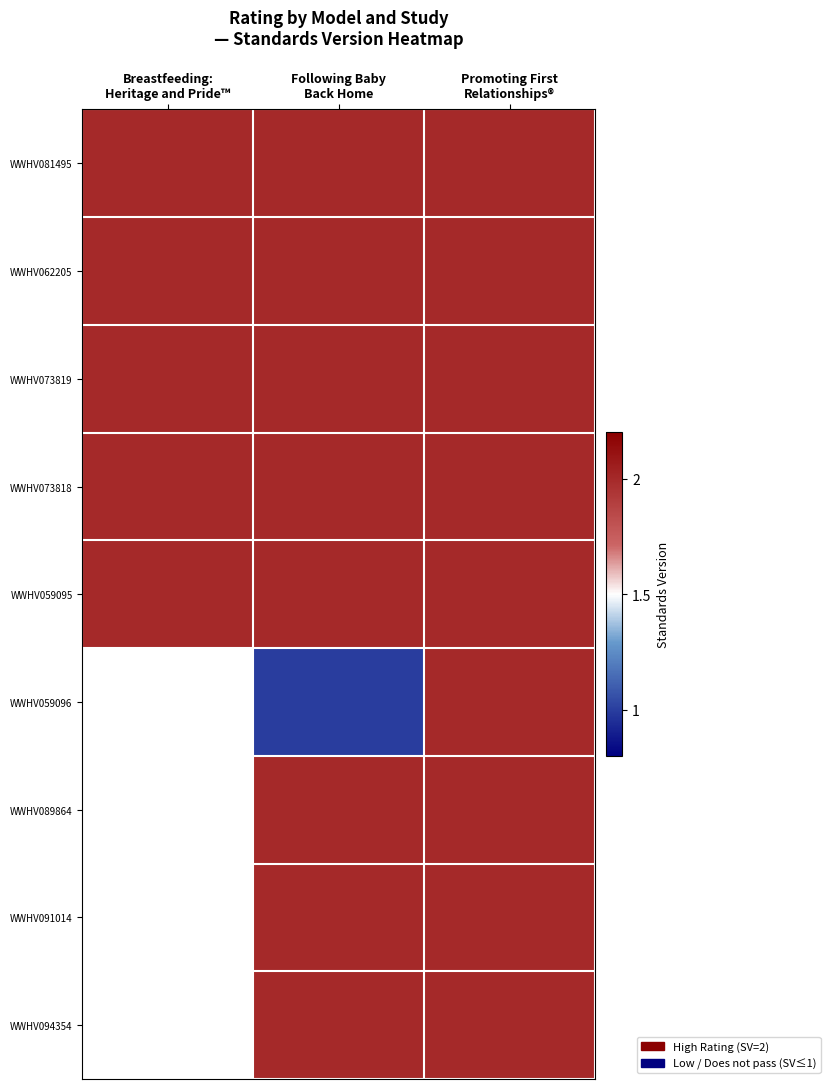

True or false: WWHV059095 has a value of 2.0 at Promoting First Relationships®.

True